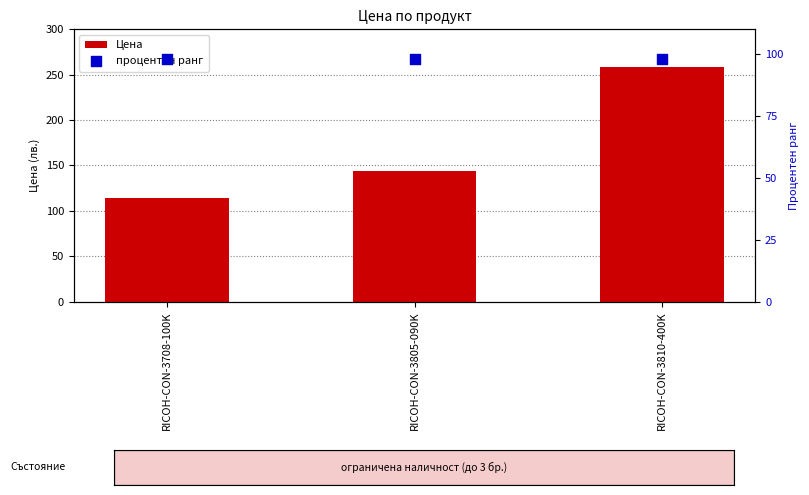

What are all the series names shown in the legend?

Цена, процентен ранг